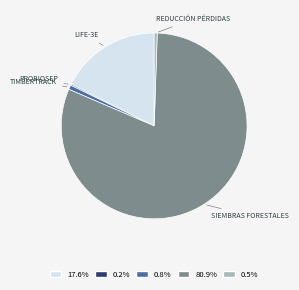

Is there a majority slice in this chart?

Yes